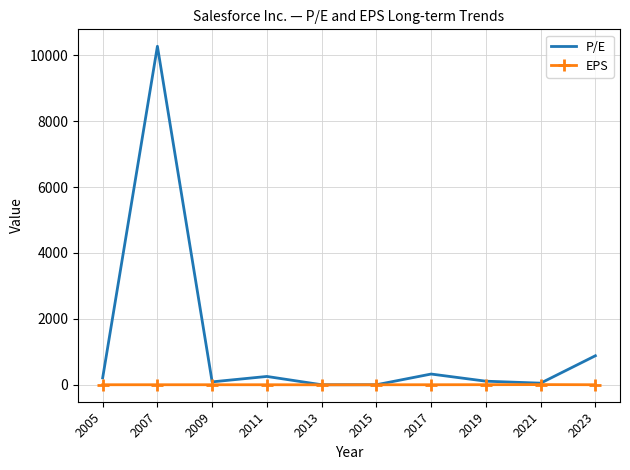

What is the spread (max minus min) of values at 2023?

879.4